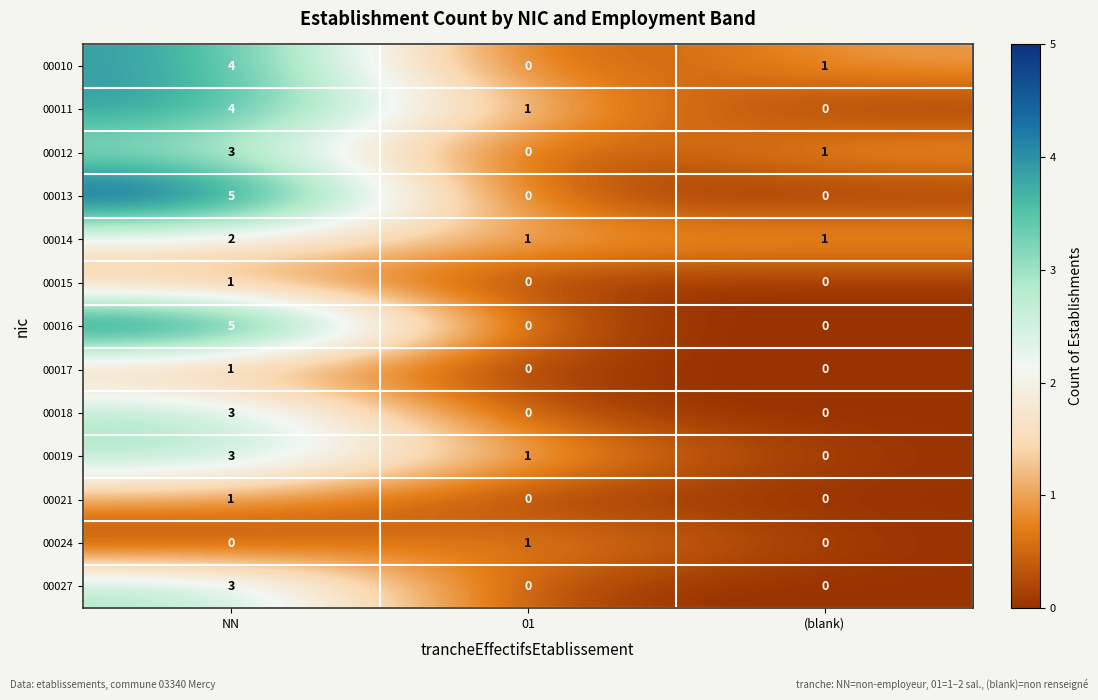

What is the maximum value shown in the chart?

5